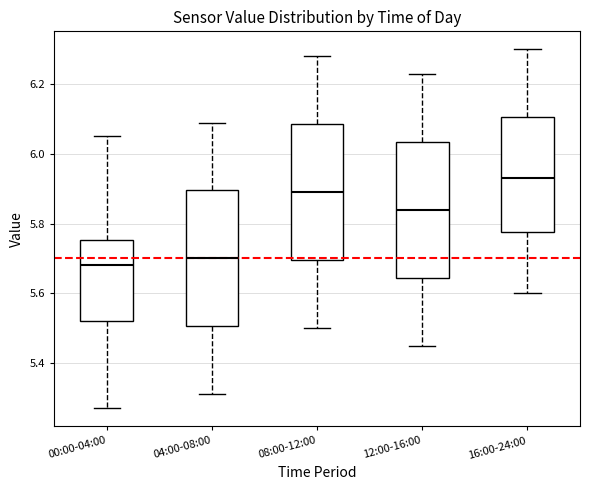

Where does the lower whisker of the box for 00:00-04:00 end on the y-axis? The values are not printed on the chart, so give them approximately, as read against the axis.

5.28